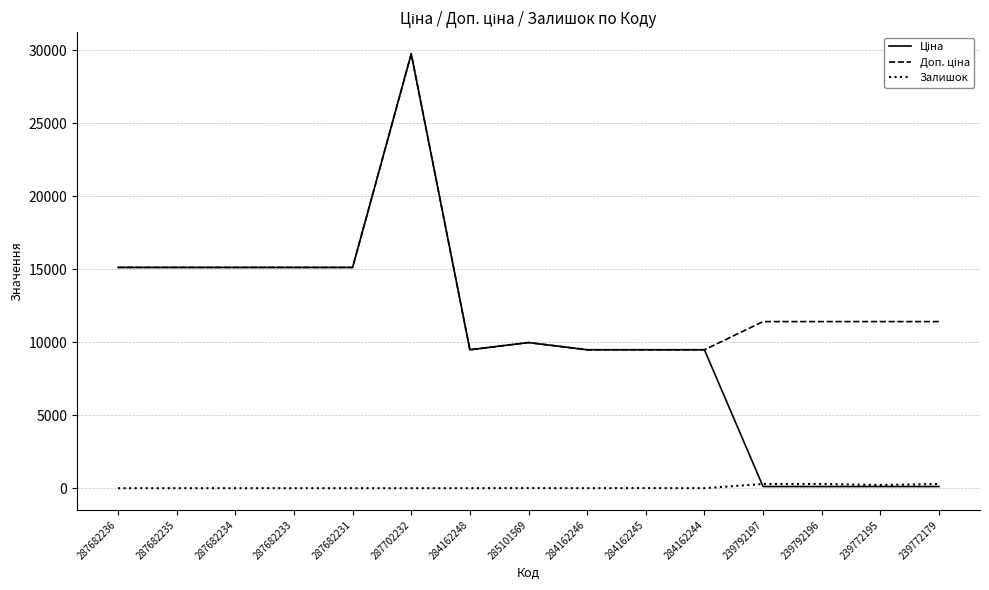

Count the number of categories in the chart.

15